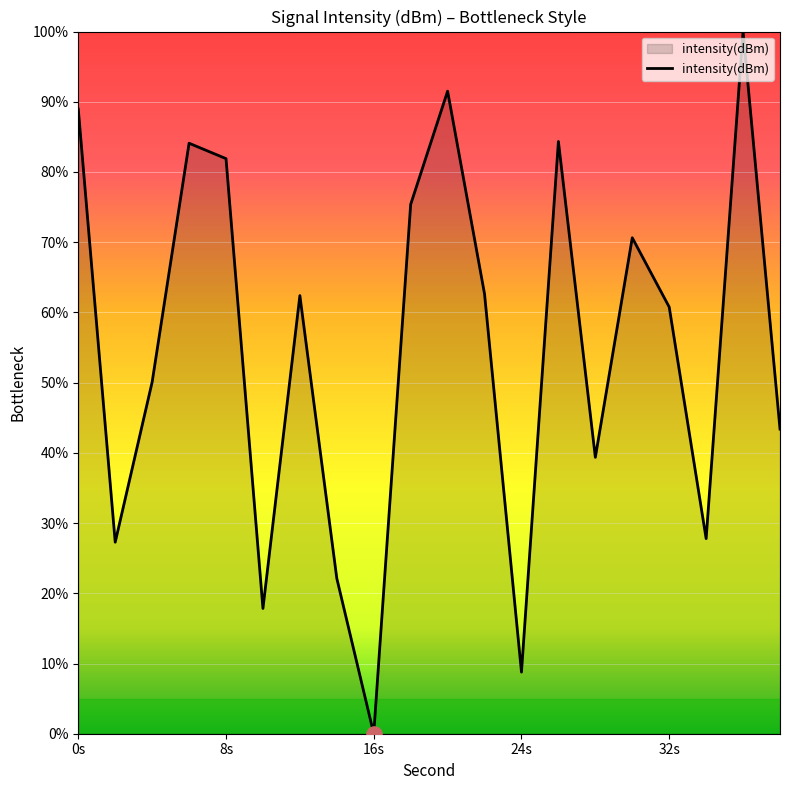

What is the greatest value displayed?

100.0